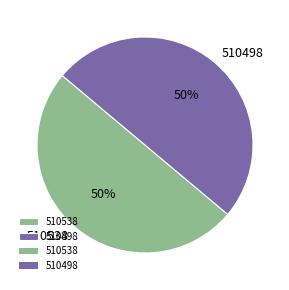

Approximately how many times larger is the value at 510538 compared to 510498?

1.0